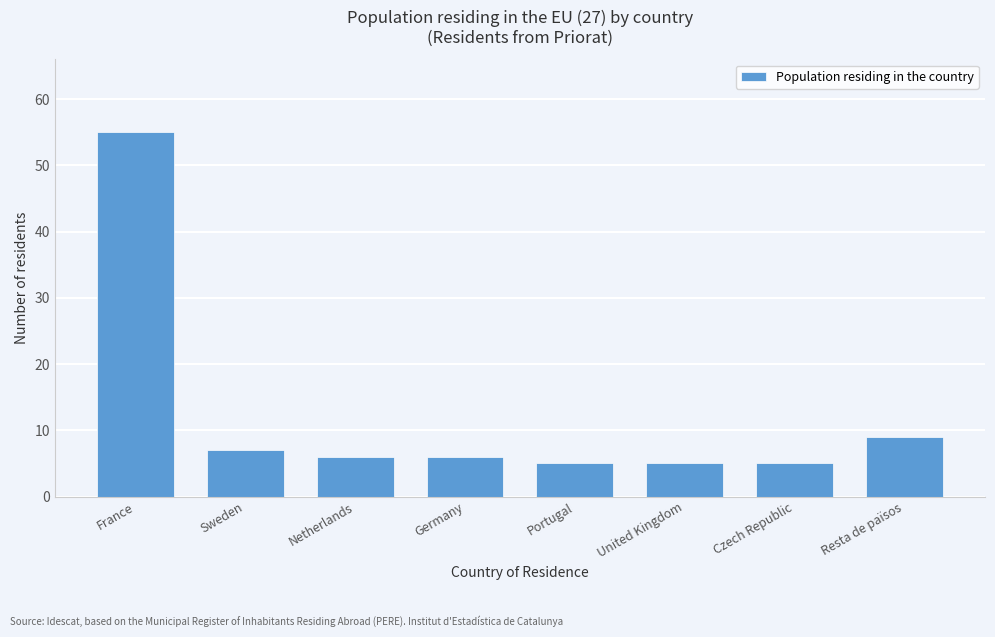

Reading right to left, list all the values displayed in this chart.

9	5	5	5	6	6	7	55